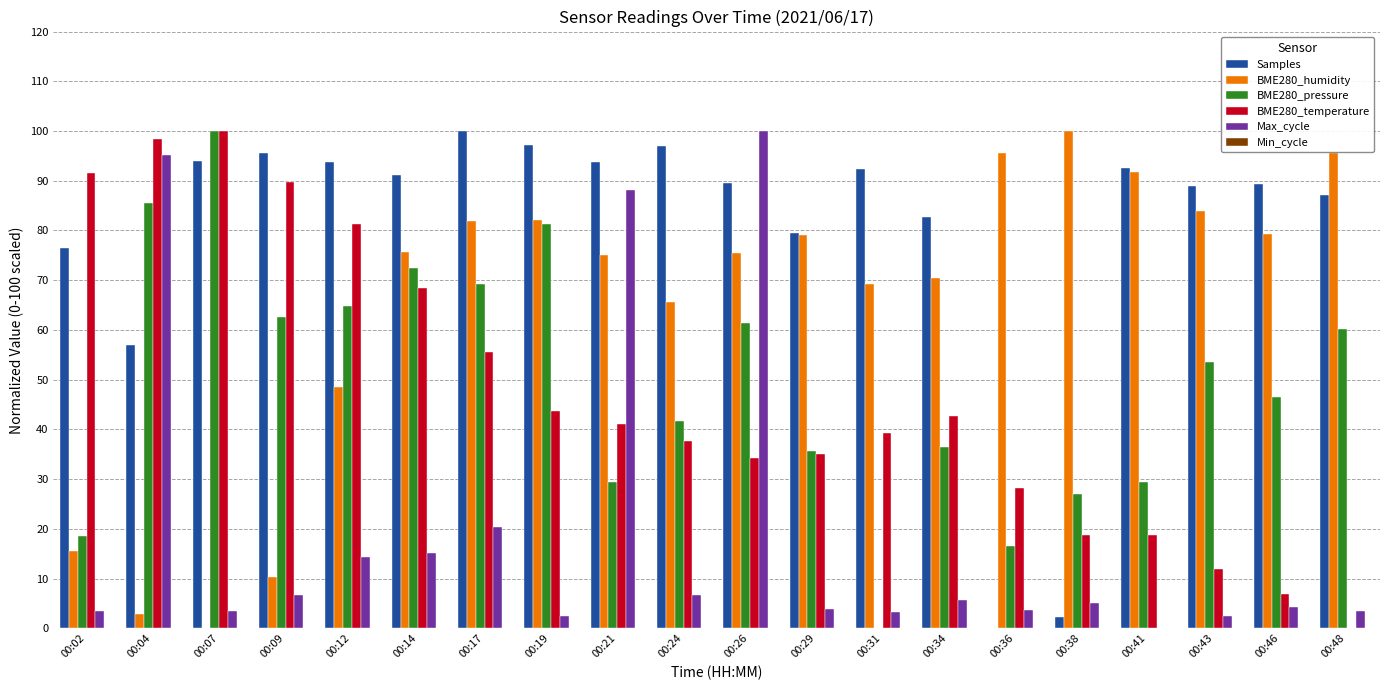

Where is Samples nearest to the value 50?

00:04